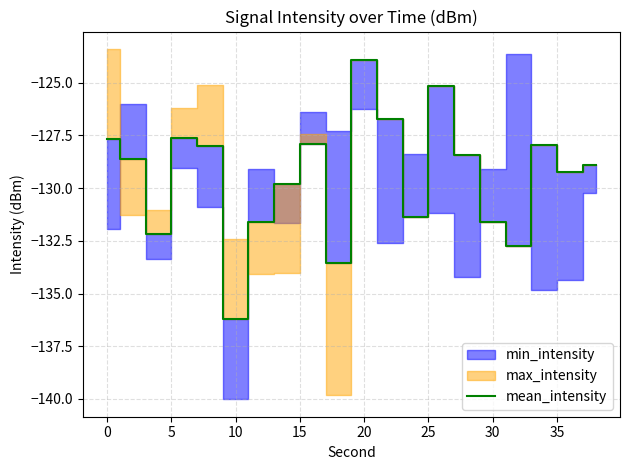

At which label does mean_intensity reach its peak?

20